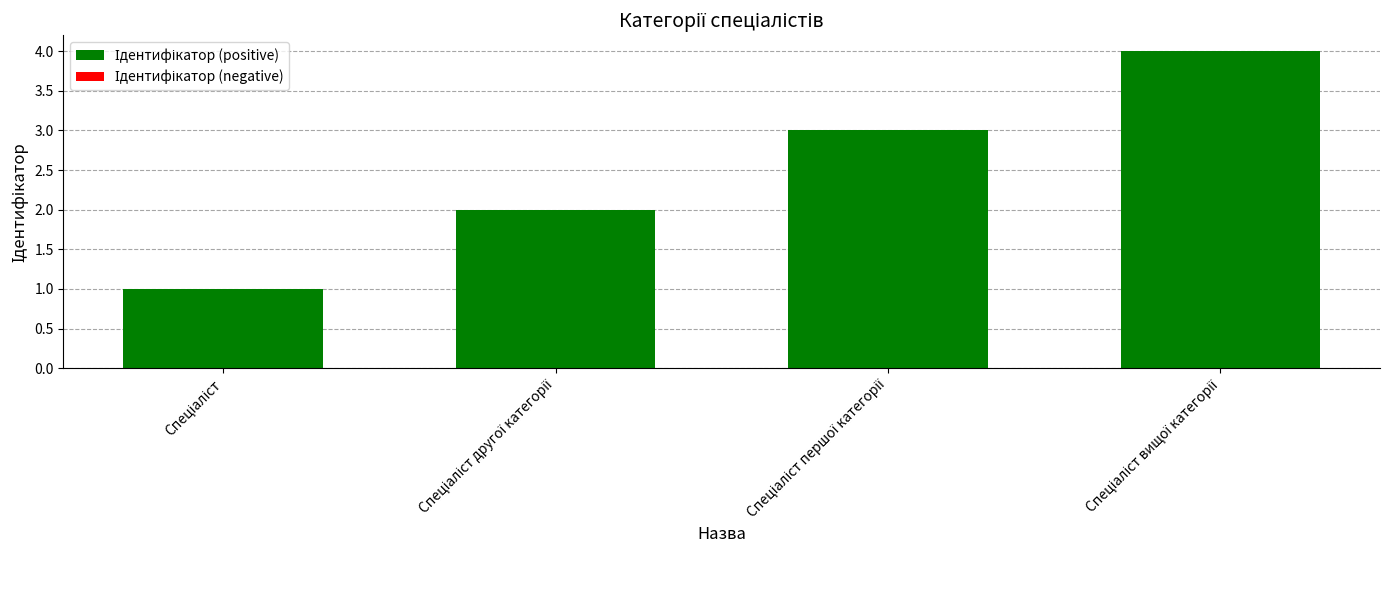

How many bars are there in total?

4